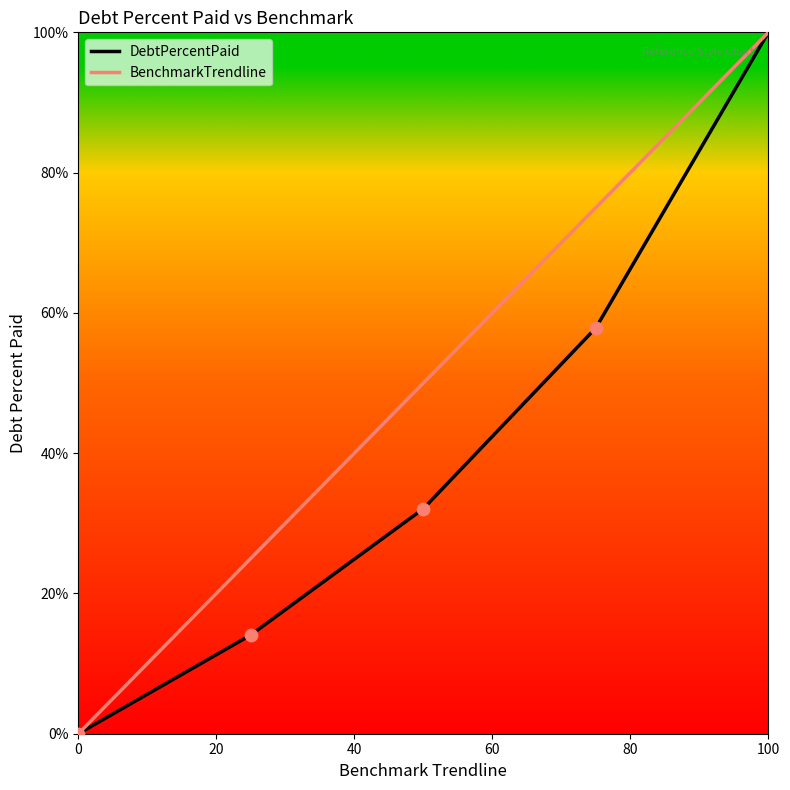

What are all the series names shown in the legend?

DebtPercentPaid, BenchmarkTrendline